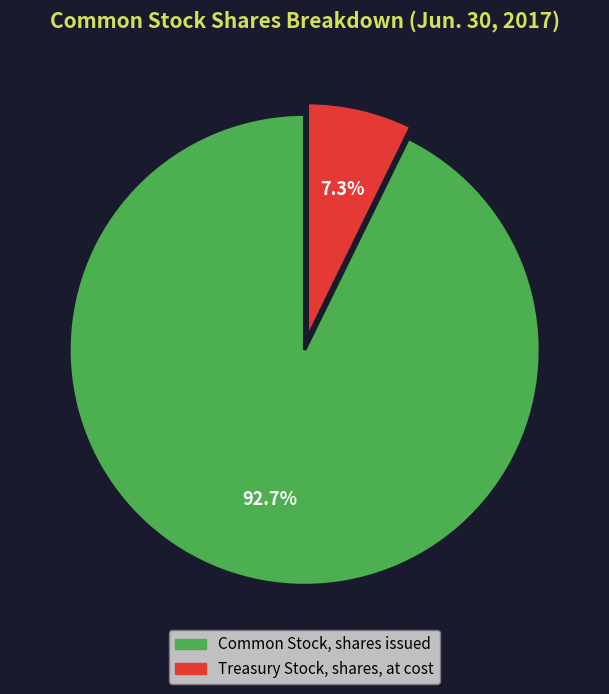

Does Treasury Stock, shares, at cost represent more than half of the total?

No